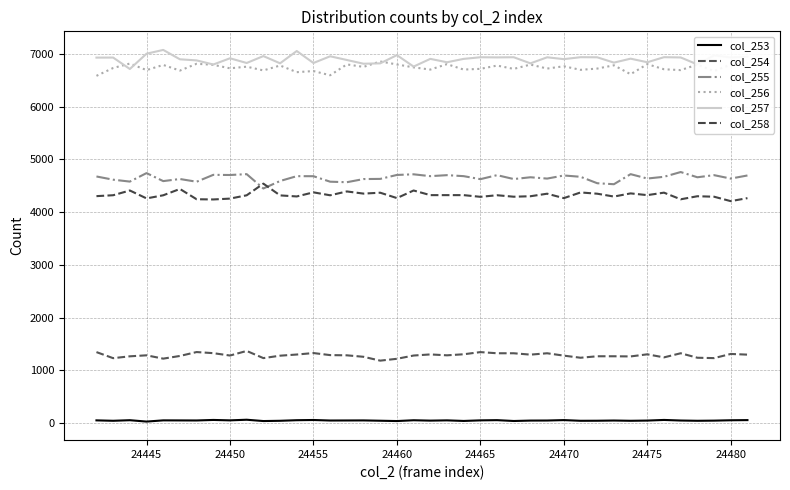

True or false: col_258 and col_254 cross at least once.

False